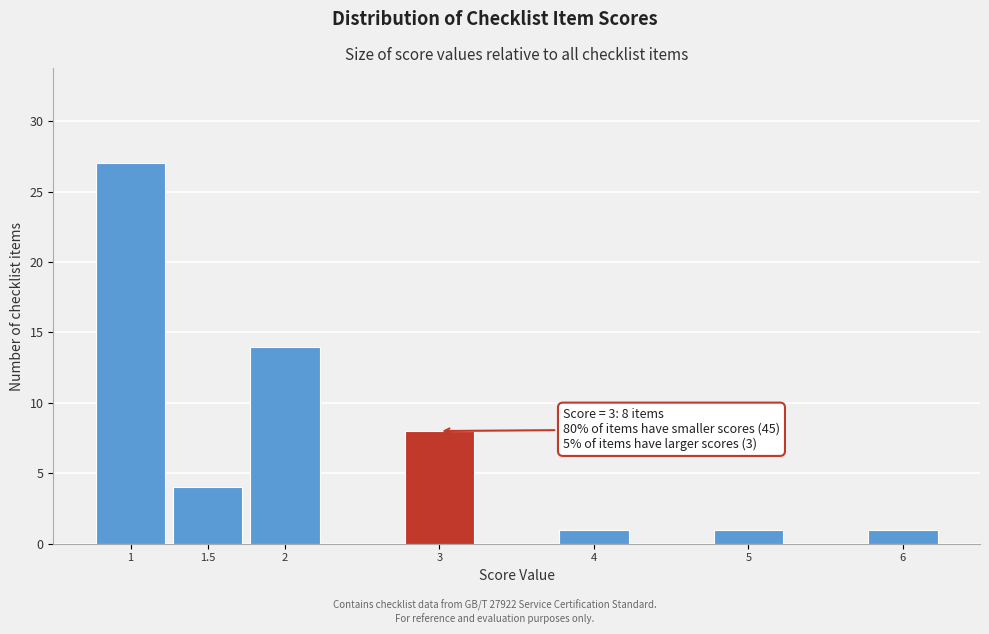

Reading right to left, list all the values displayed in this chart.

6=1	5=1	4=1	3=8	2=14	1.5=4	1=27